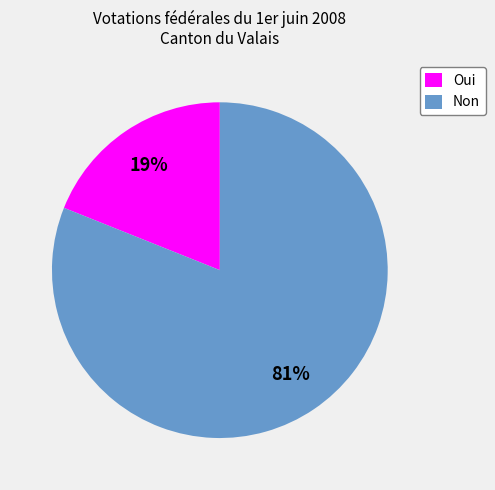

Does any single category account for the majority?

Yes